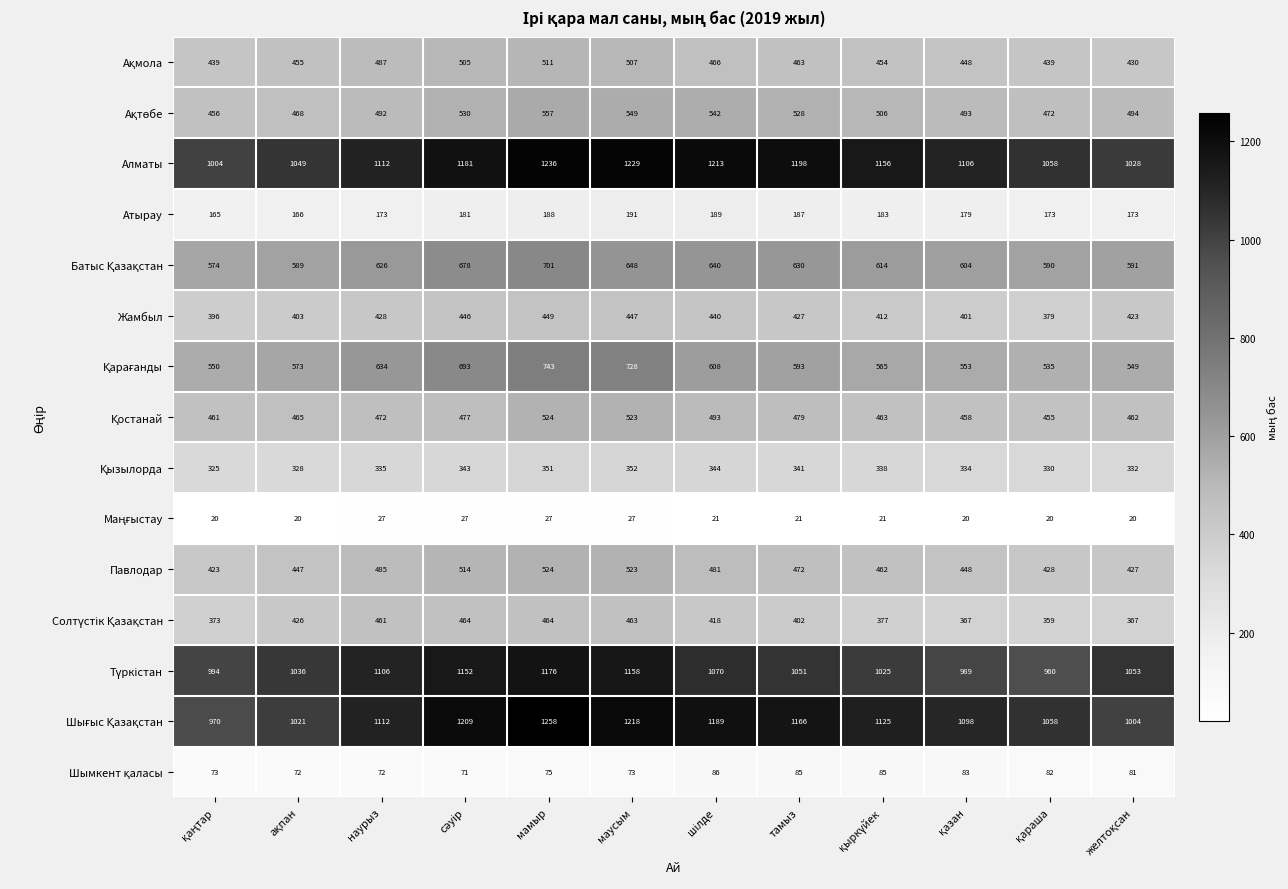

At which label does Жамбыл reach its peak?

мамыр